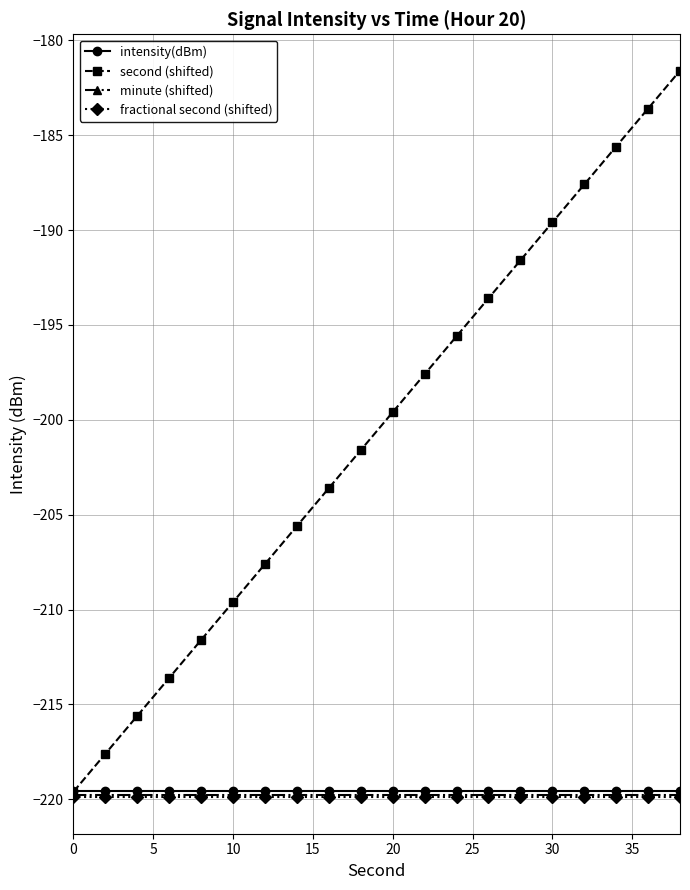

Which series has the widest spread of values?

second (shifted)